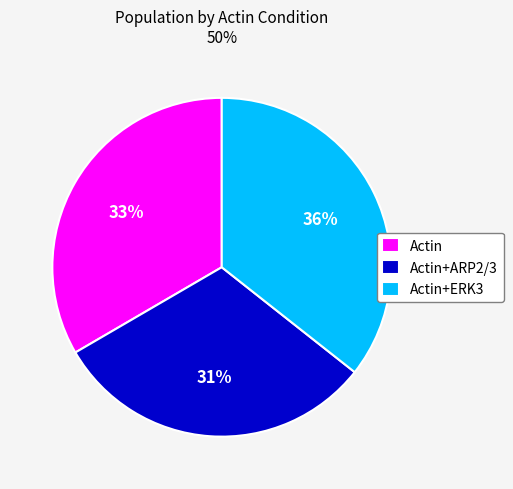

To the nearest percent, what is the average slice percentage?

33%